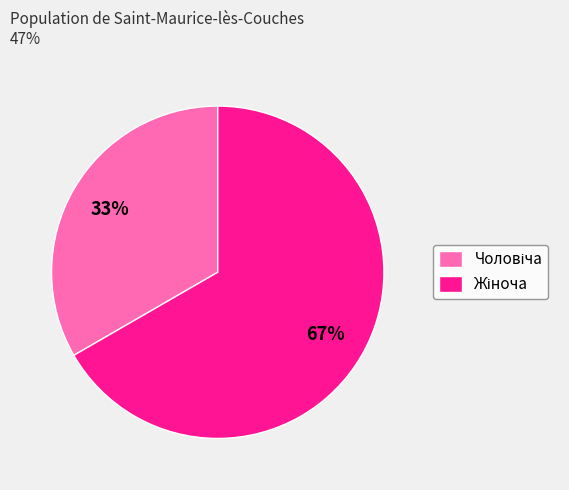

To the nearest percent, what is the average slice percentage?

50%